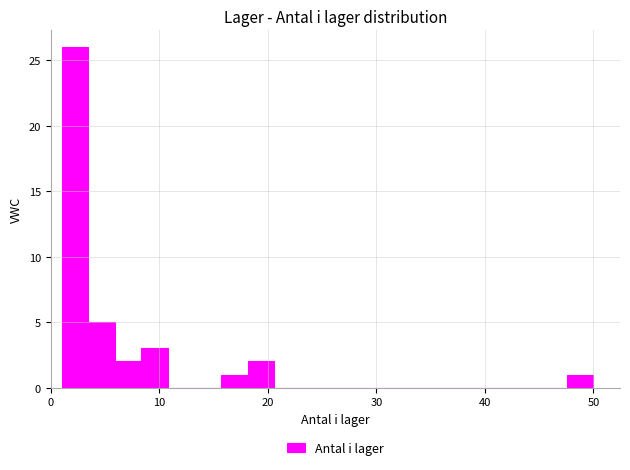

Read against the x-axis, roughly where is the centre of the tallest bar?

2